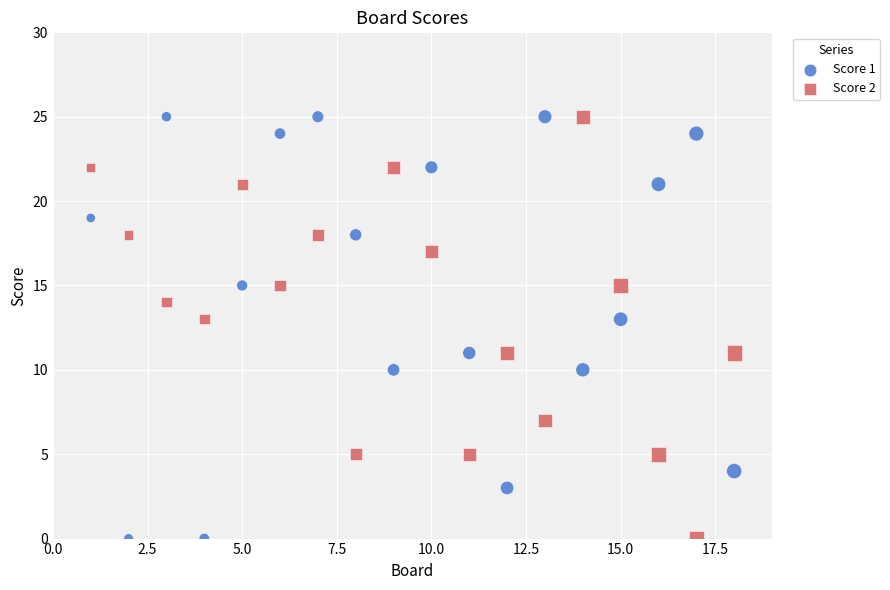

What is the X range (max minus min) for the scatter plot?

17